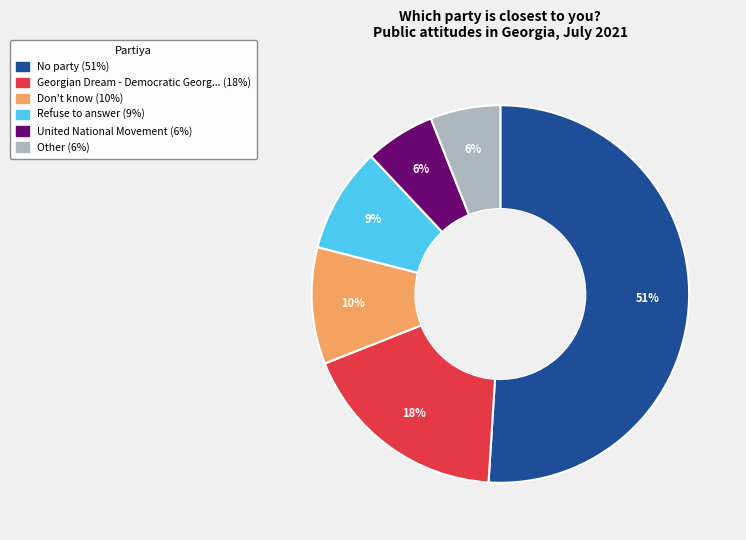

Is there any slice that represents more than half of the pie?

Yes